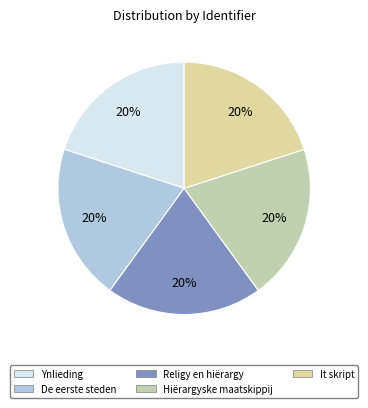

How many segments does this pie chart have?

5